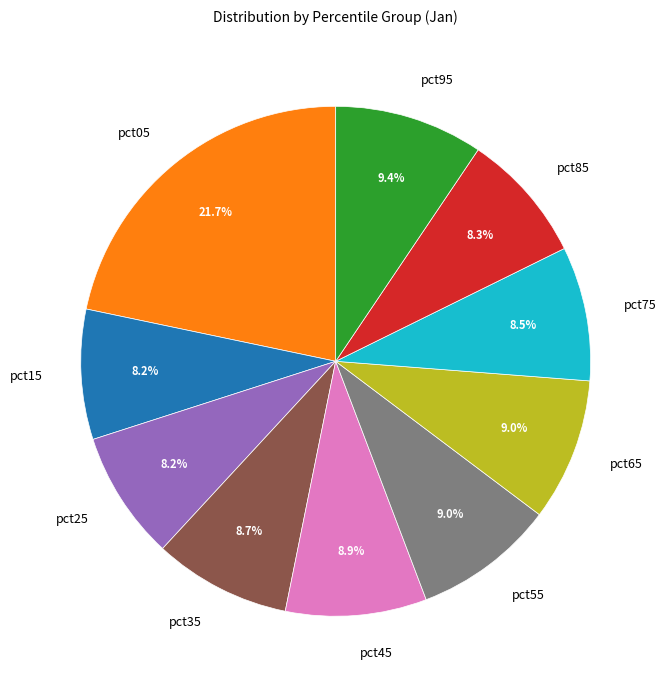

To the nearest percent, what portion does pct85 represent?

8%